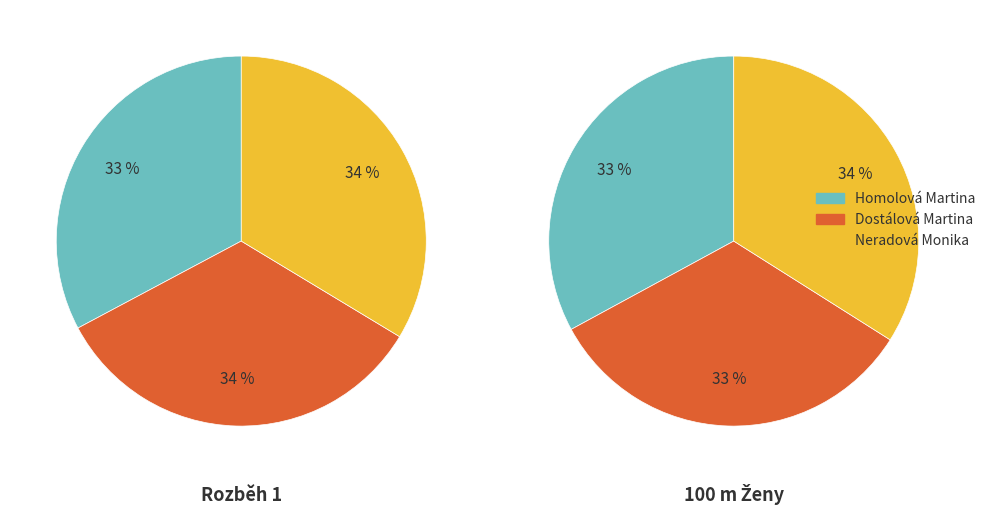

The Homolová Martina slice represents 9% of the pie. True or false?

False